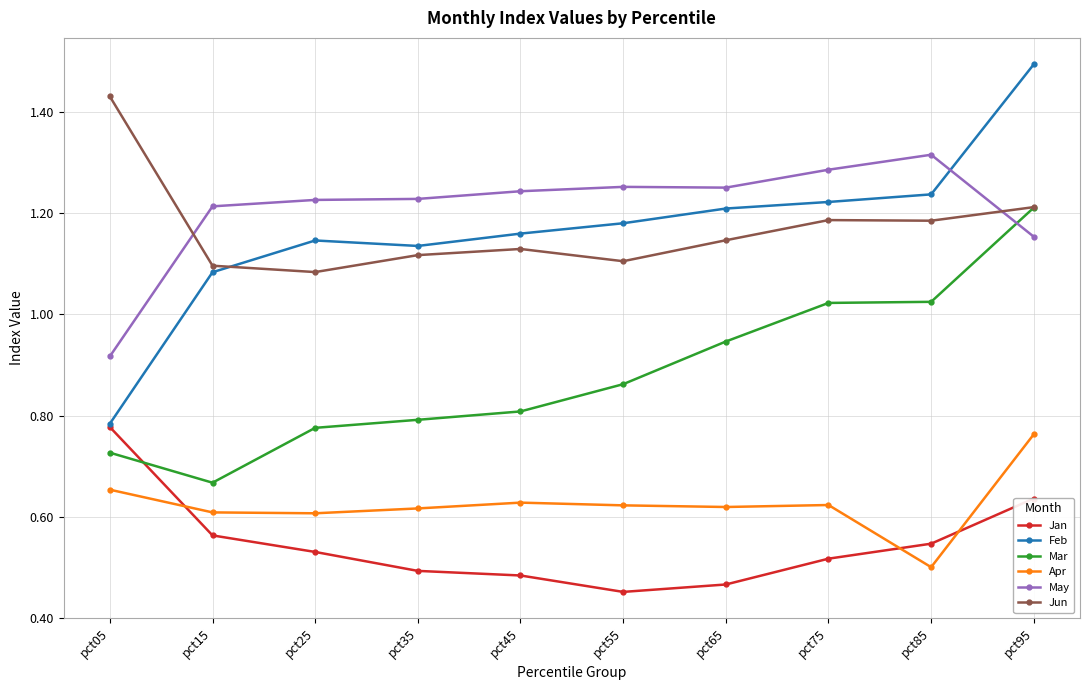

Where does the May series first go above 1?

pct15